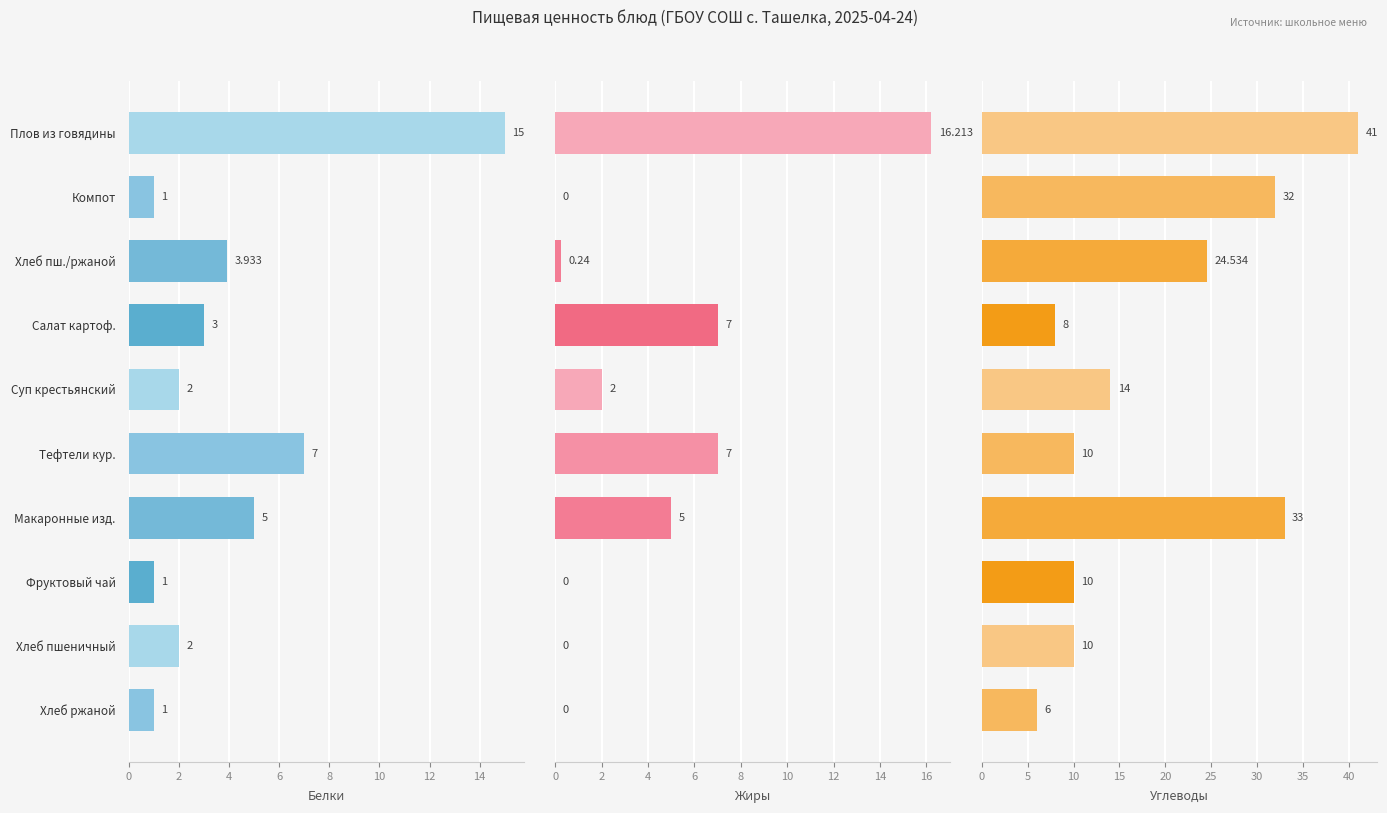

How many values in the Жиры series exceed 2?

4